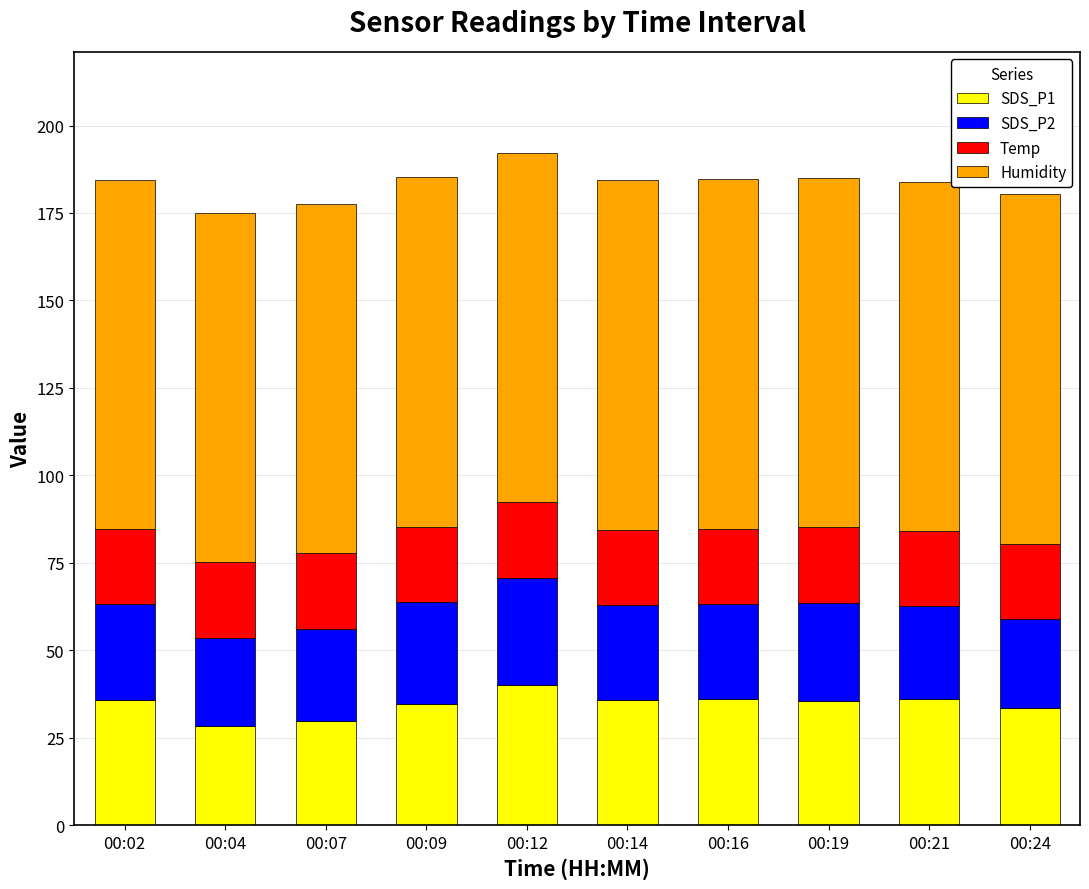

What is the total value across all series at 00:14?

184.3